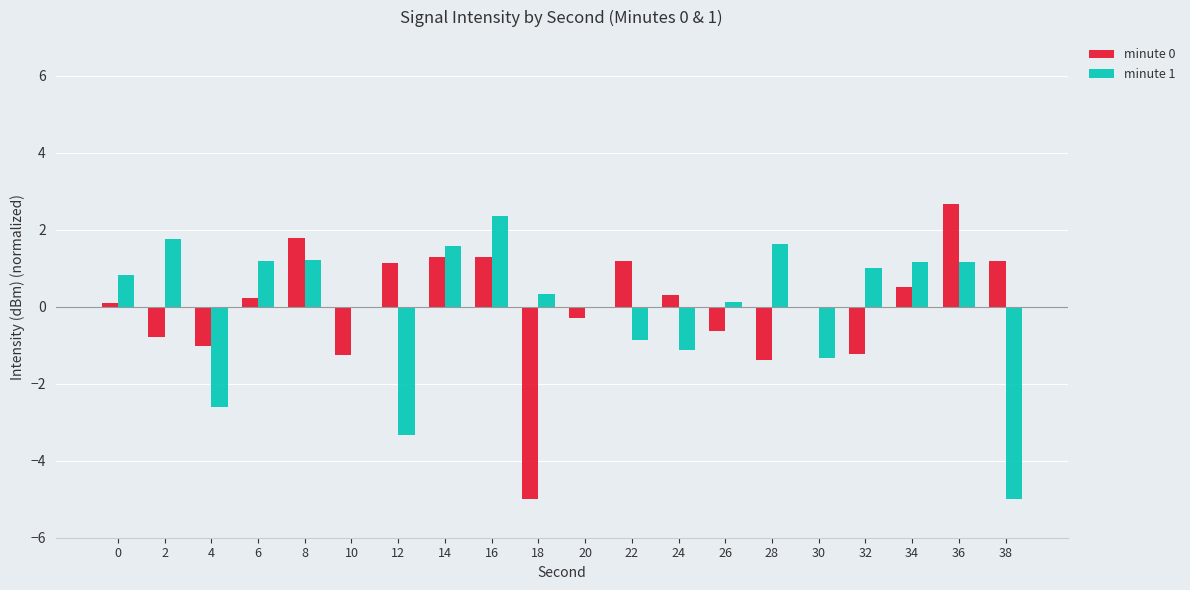

How many groups of bars are there?

20